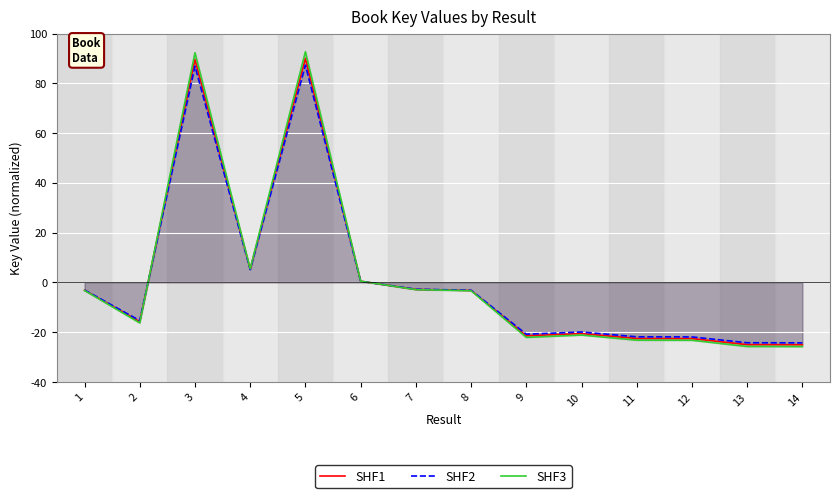

What is the total value across all series at 12?

-67.6